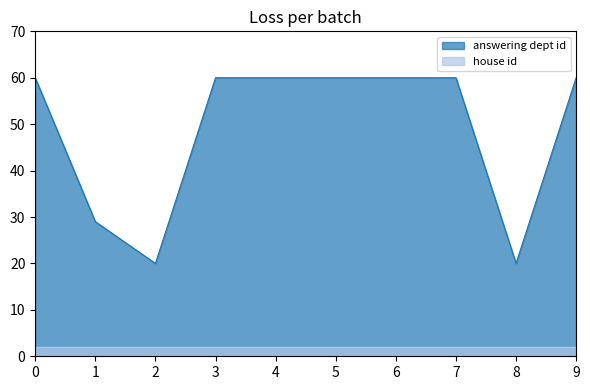

How many categories are shown in the chart?

10